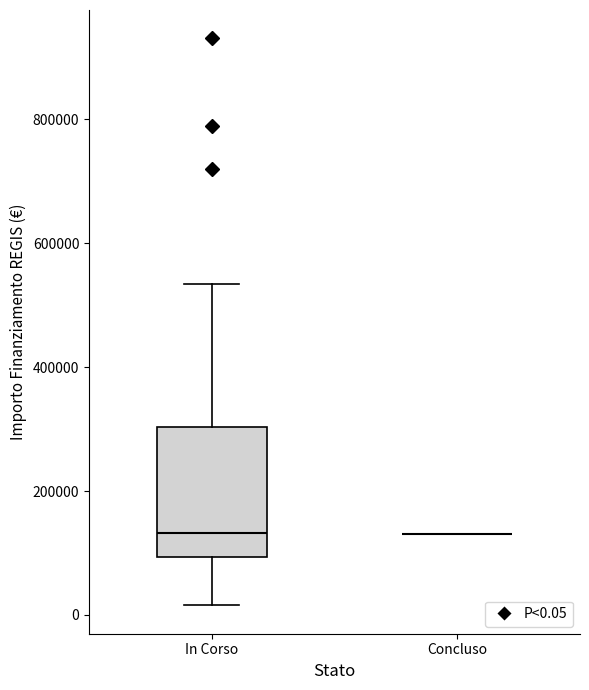

Comparing the boxes themselves (not the whiskers), which one is the tallest?

In Corso